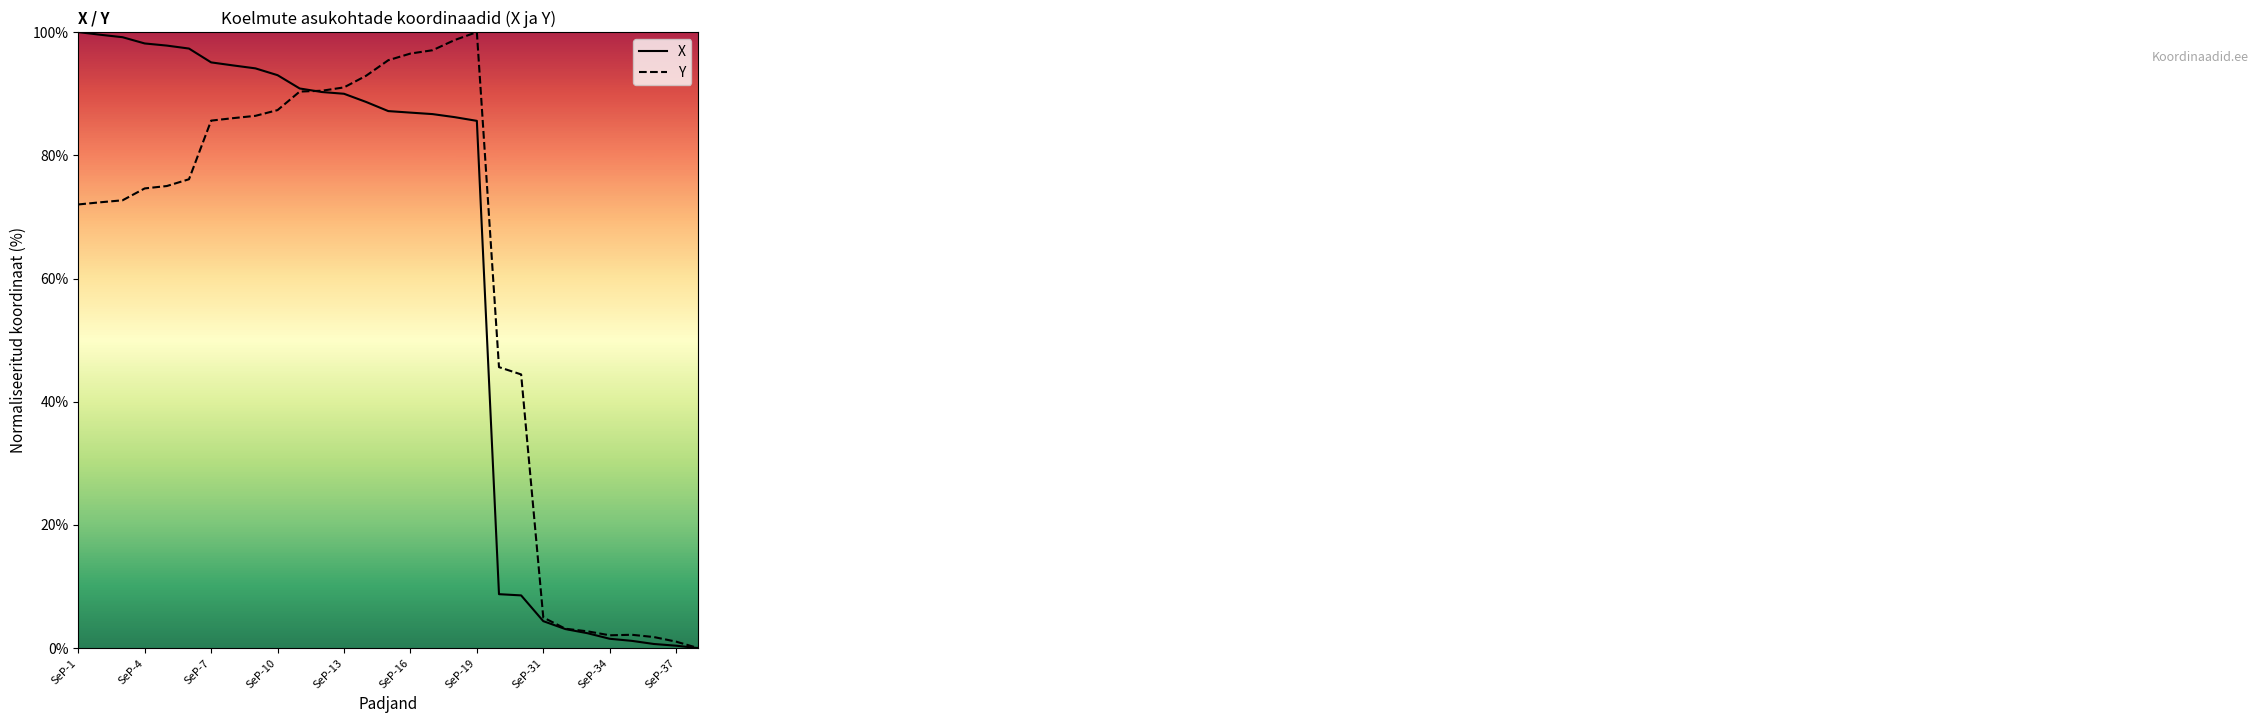

True or false: Y and X cross at least once.

True